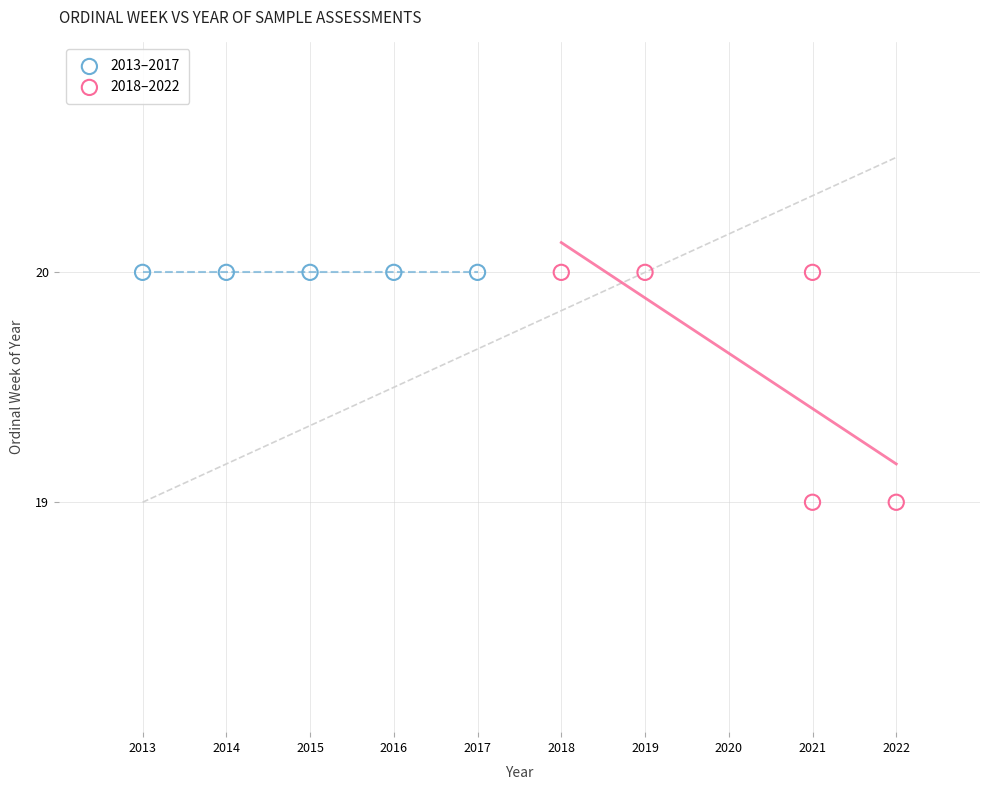

Which series reaches the minimum Y coordinate?

2018–2022